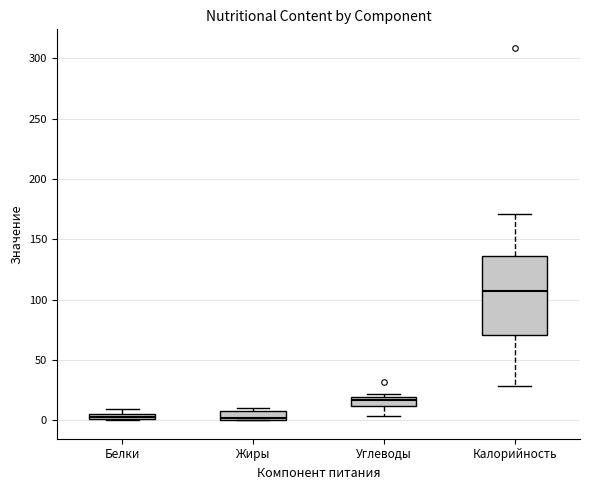

Where is the lower edge of the box for Белки on the y-axis? The values are not printed on the chart, so give them approximately, as read against the axis.

0